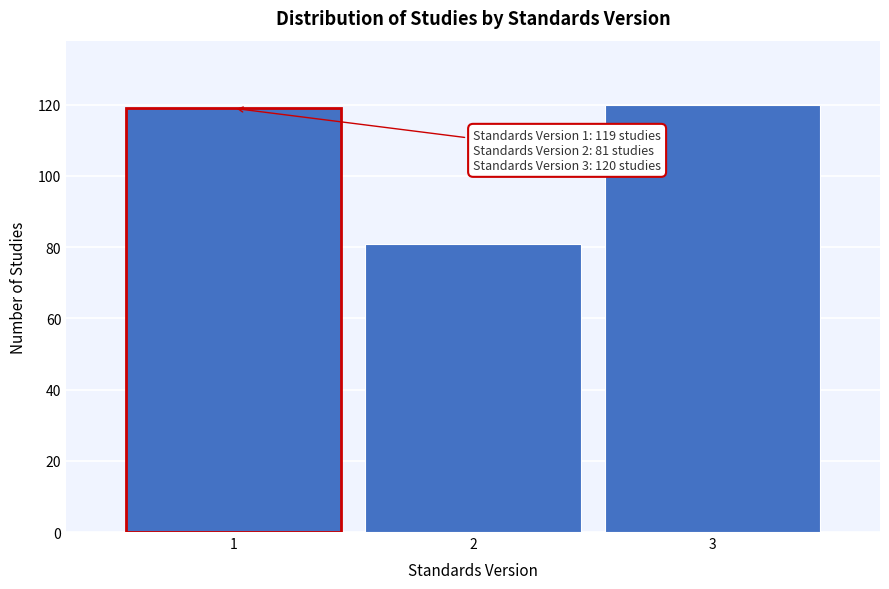

Reading left to right, what are all the values shown in this chart?

119	81	120